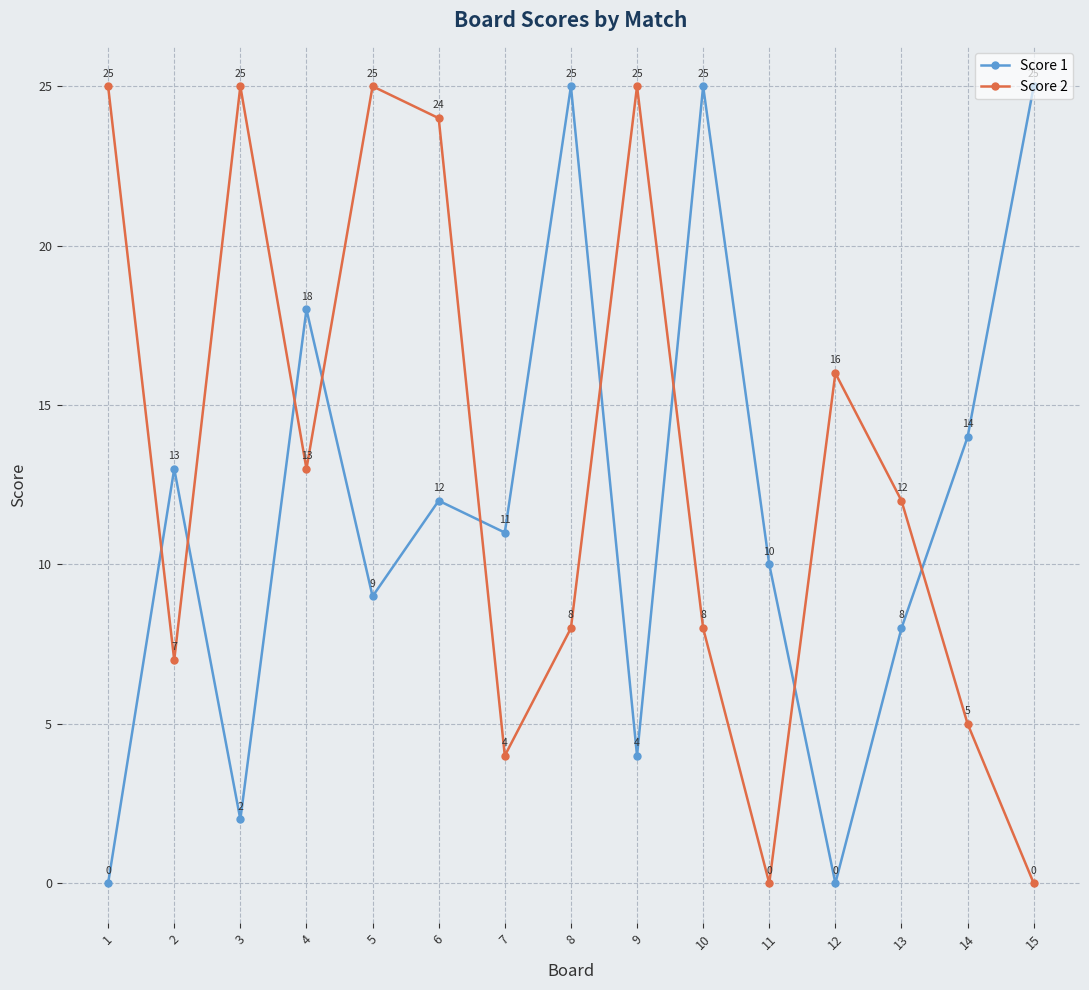

What is the difference between the maximum and second lowest values in the Score 2 series?

25